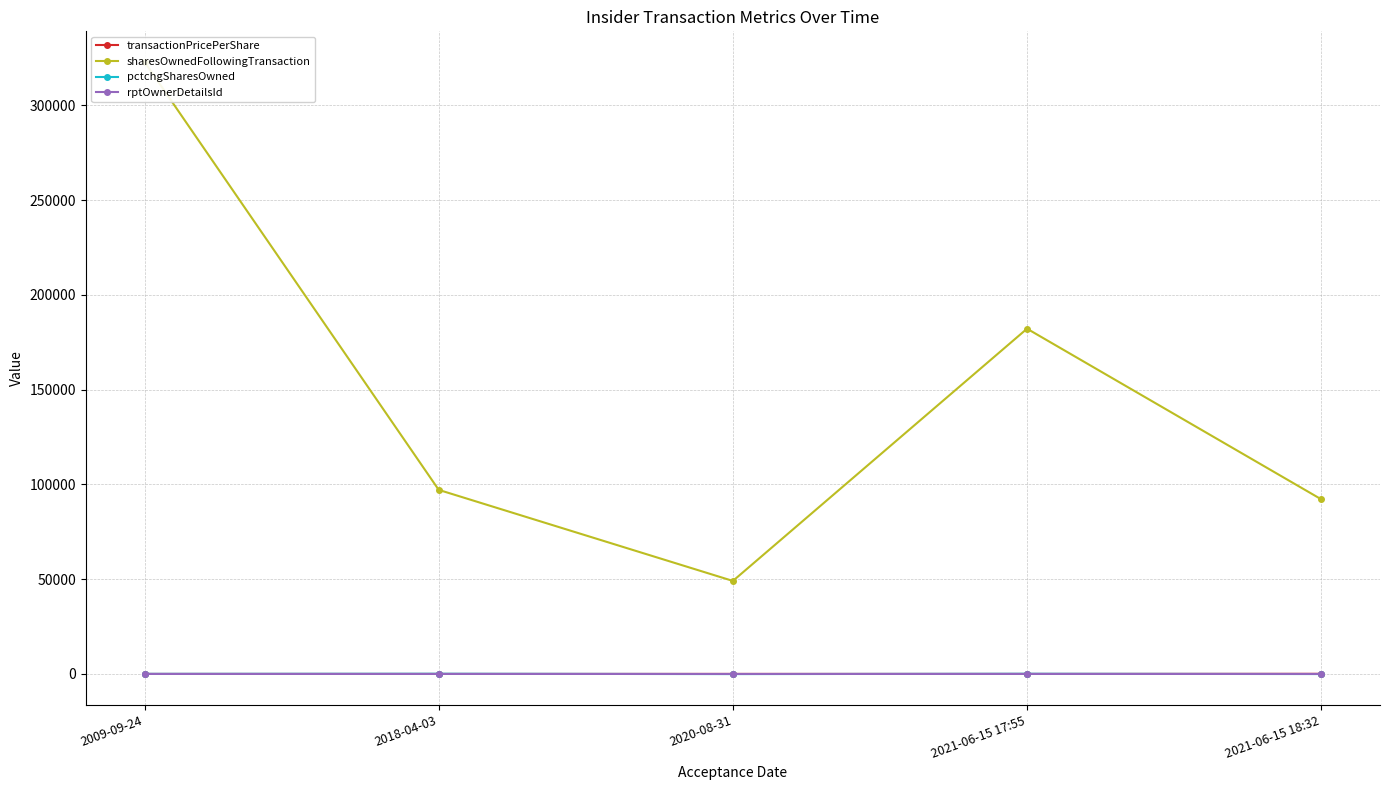

Is it true that sharesOwnedFollowingTransaction equals 10418.3 at 2020-08-31?

False